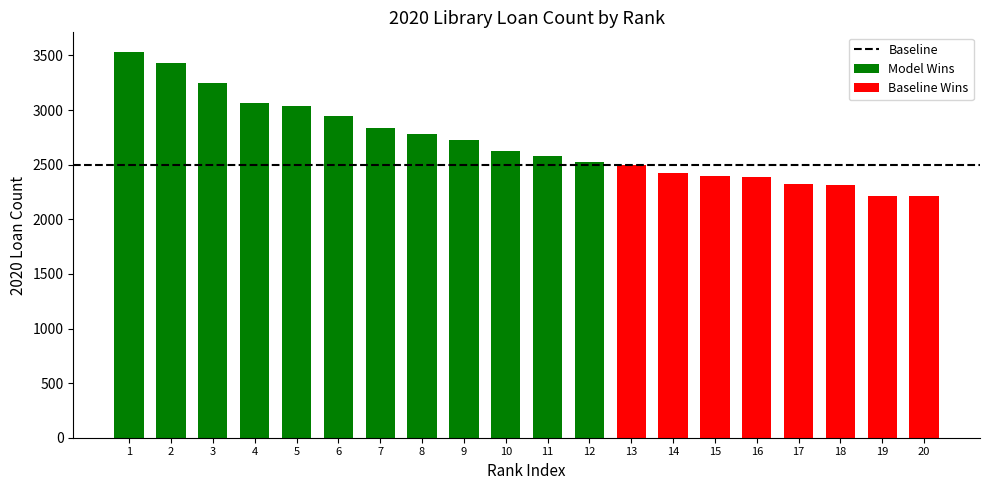

The value at 11 is 4366. True or false?

False